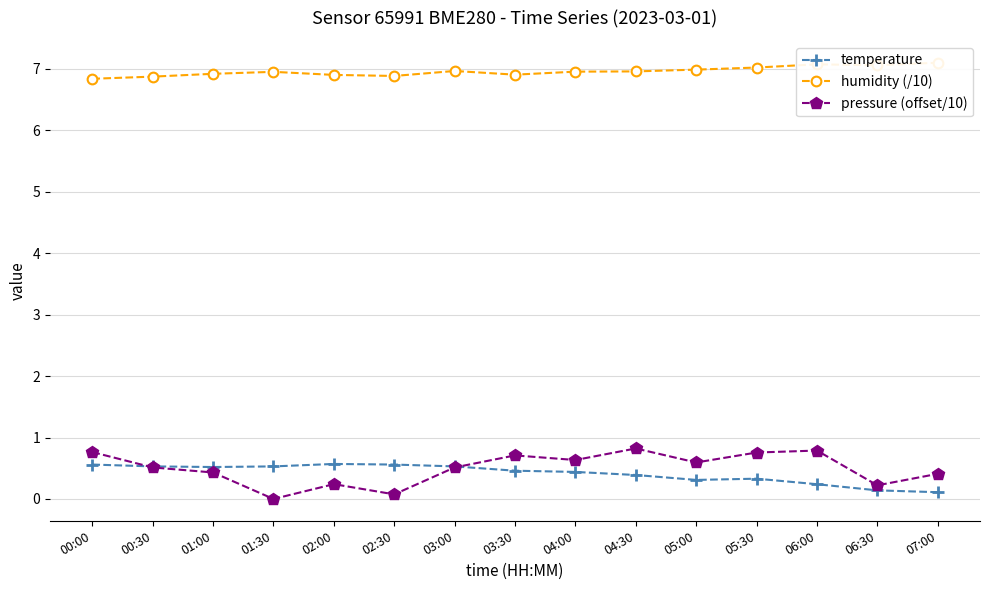

Rank the categories by humidity (/10) value from highest to lowest.

07:00, 06:00, 06:30, 05:30, 05:00, 03:00, 04:30, 04:00, 01:30, 01:00, 03:30, 02:00, 02:30, 00:30, 00:00